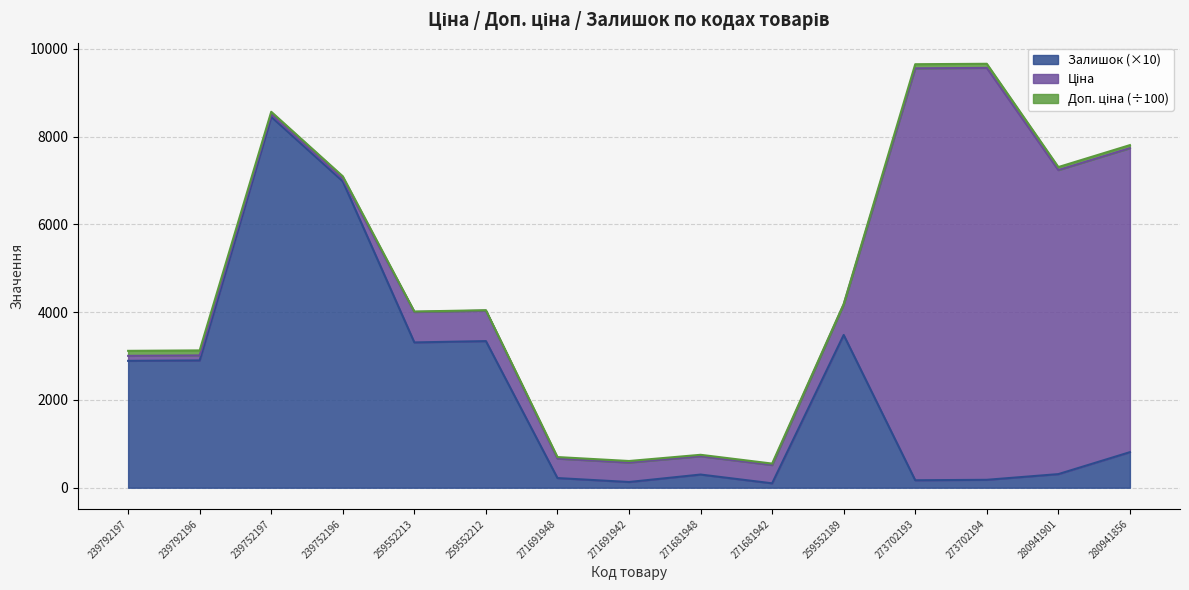

What is the total value across all series at 239752196?

7094.1